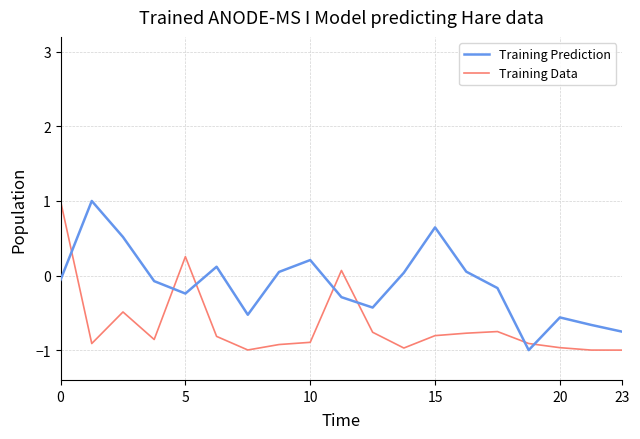

How many interior local valleys does the Training Prediction series have?

4